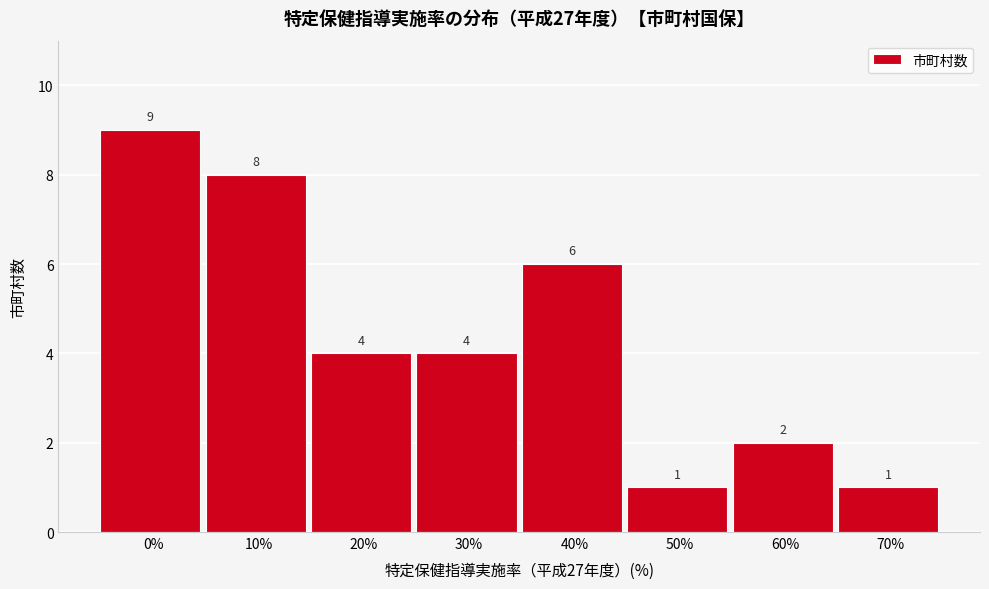

Reading left to right, transcribe all the data shown in this chart.

9	8	4	4	6	1	2	1